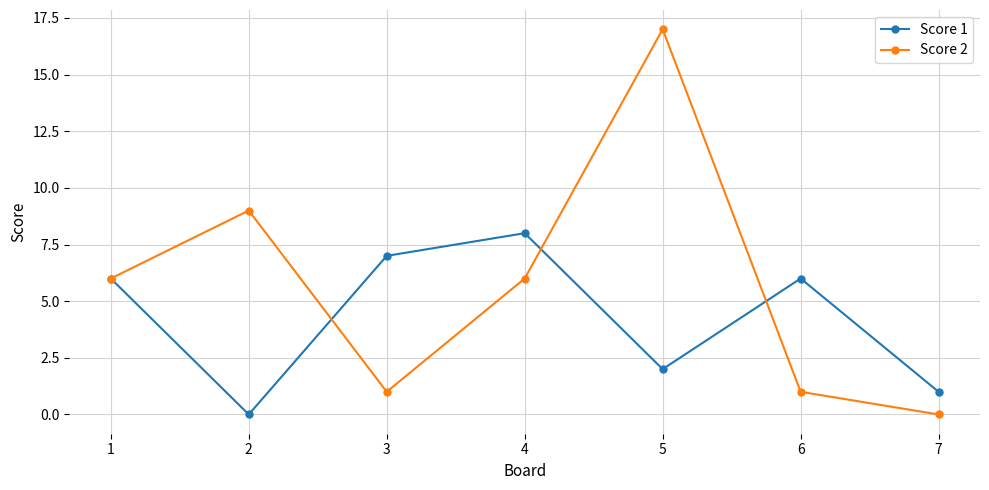

At which category is the sum across all series the highest?

5